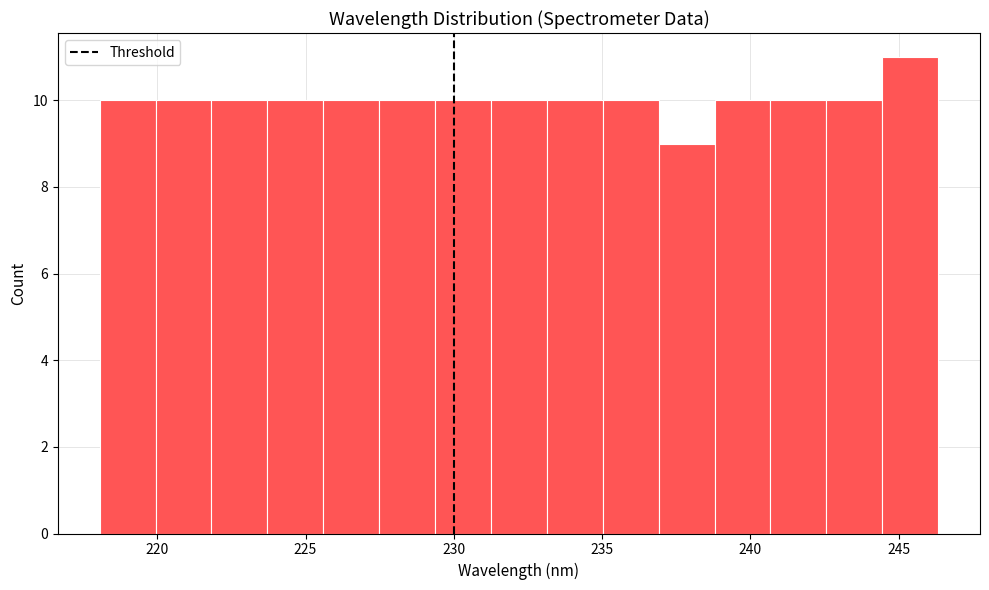

Around what value on the x-axis is the tallest bar? Give the approximate position of its centre, as read against the axis.

245.5